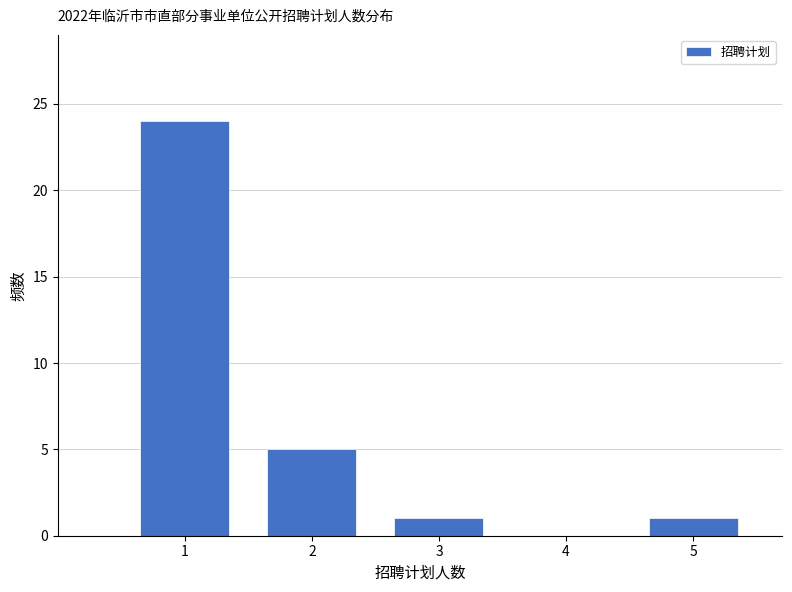

How tall is the bar that spans 1.5 to 2.5 on the x-axis? The values are not printed on the chart, so give them approximately, as read against the axis.

5